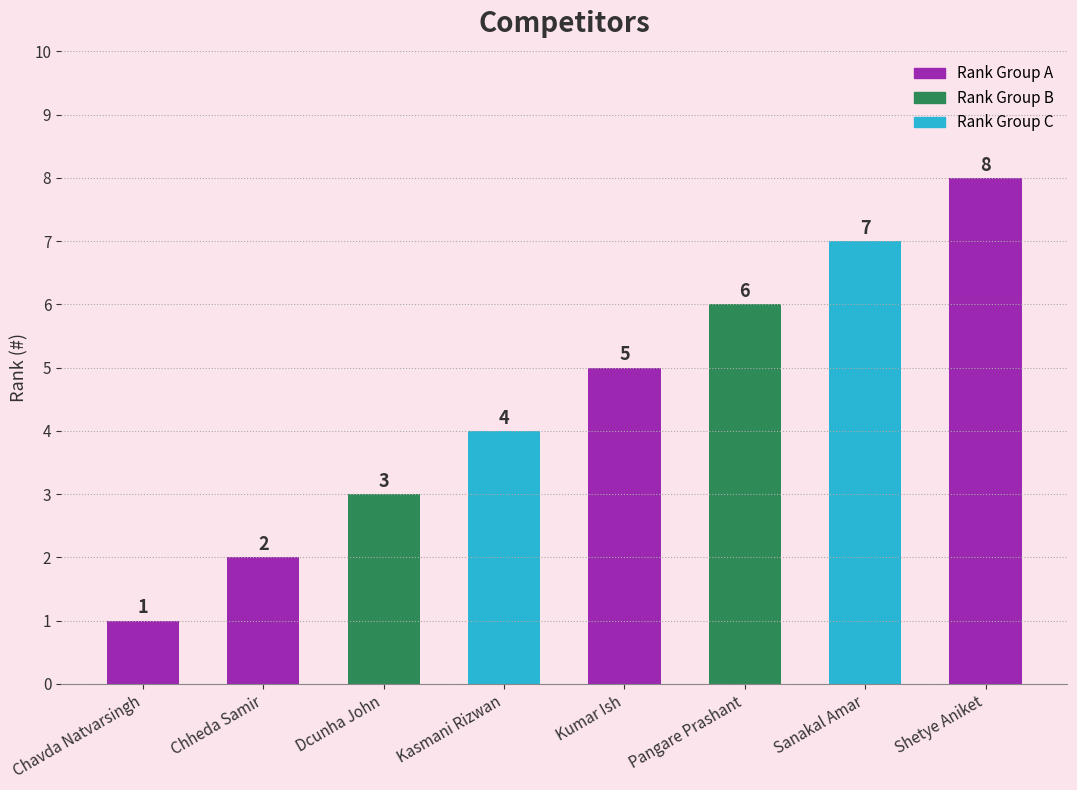

Reading left to right, extract all data points from this chart.

Chavda Natvarsingh=1	Chheda Samir=2	Dcunha John=3	Kasmani Rizwan=4	Kumar Ish=5	Pangare Prashant=6	Sanakal Amar=7	Shetye Aniket=8